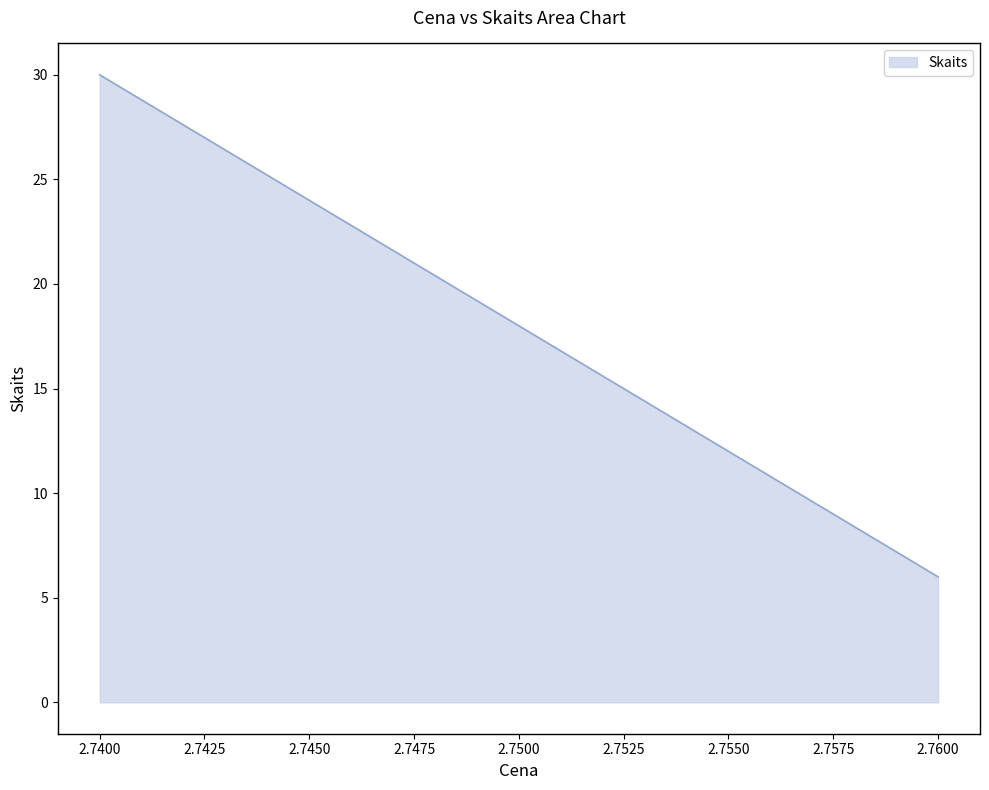

What is the average value?

18